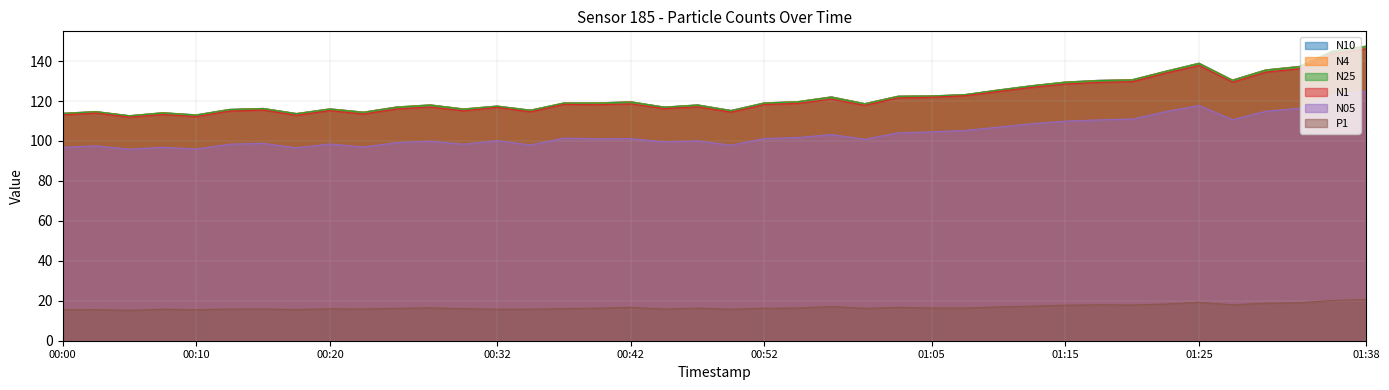

Reading left to right, extract all data points from this chart.

N10: 113.9	114.7	112.7	114.2	113.1	115.8	116.3	113.8	116.1	114.5	117.0	118.1	116.1	117.5	115.5	119.0	119.1	119.7	117.0	118.1	115.3	119.1	119.7	122.1	118.7	122.5	122.6	123.2	125.6	127.7	129.5	130.4	130.7	134.9	139.0	130.5	135.6	137.3	145.1	147.5
N4: 113.8	114.7	112.6	114.1	113.1	115.8	116.3	113.7	116.1	114.4	117.0	118.1	116.0	117.5	115.4	119.0	119.0	119.6	117.0	118.0	115.2	119.1	119.7	122.1	118.7	122.4	122.5	123.2	125.5	127.7	129.5	130.3	130.6	134.9	138.9	130.5	135.6	137.3	145.0	147.4
N25: 113.8	114.6	112.6	114.0	113.0	115.7	116.2	113.6	116.0	114.3	116.9	117.9	115.9	117.4	115.3	119.0	118.9	119.5	116.9	117.9	115.2	119.0	119.6	121.9	118.6	122.3	122.5	123.2	125.5	127.6	129.4	130.2	130.5	134.8	138.8	130.3	135.5	137.2	144.9	147.3
N1: 113.1	113.9	111.9	113.2	112.2	115.0	115.5	112.9	115.2	113.5	116.0	117.0	115.1	116.8	114.6	118.3	118.2	118.5	116.2	117.1	114.4	118.2	118.8	120.9	117.8	121.6	121.9	122.6	124.8	126.8	128.5	129.3	129.7	133.9	137.8	129.4	134.5	136.1	143.8	146.1
N05: 96.8	97.6	95.9	96.8	96.0	98.4	98.8	96.6	98.5	97.0	99.2	99.9	98.4	100.1	98.0	101.4	101.1	101.2	99.5	100.1	97.9	101.2	101.7	103.2	100.8	104.1	104.6	105.3	106.9	108.7	109.9	110.5	111.0	114.7	117.8	110.6	114.9	116.3	122.8	124.8
P1: 15.5	15.6	15.2	15.8	15.5	15.8	15.9	15.6	16.0	15.9	16.2	16.5	16.0	15.8	15.8	16.0	16.3	16.7	15.8	16.3	15.8	16.2	16.4	17.1	16.2	16.7	16.4	16.3	16.9	17.3	17.8	18.0	17.9	18.4	19.2	18.0	18.8	19.0	20.1	20.6